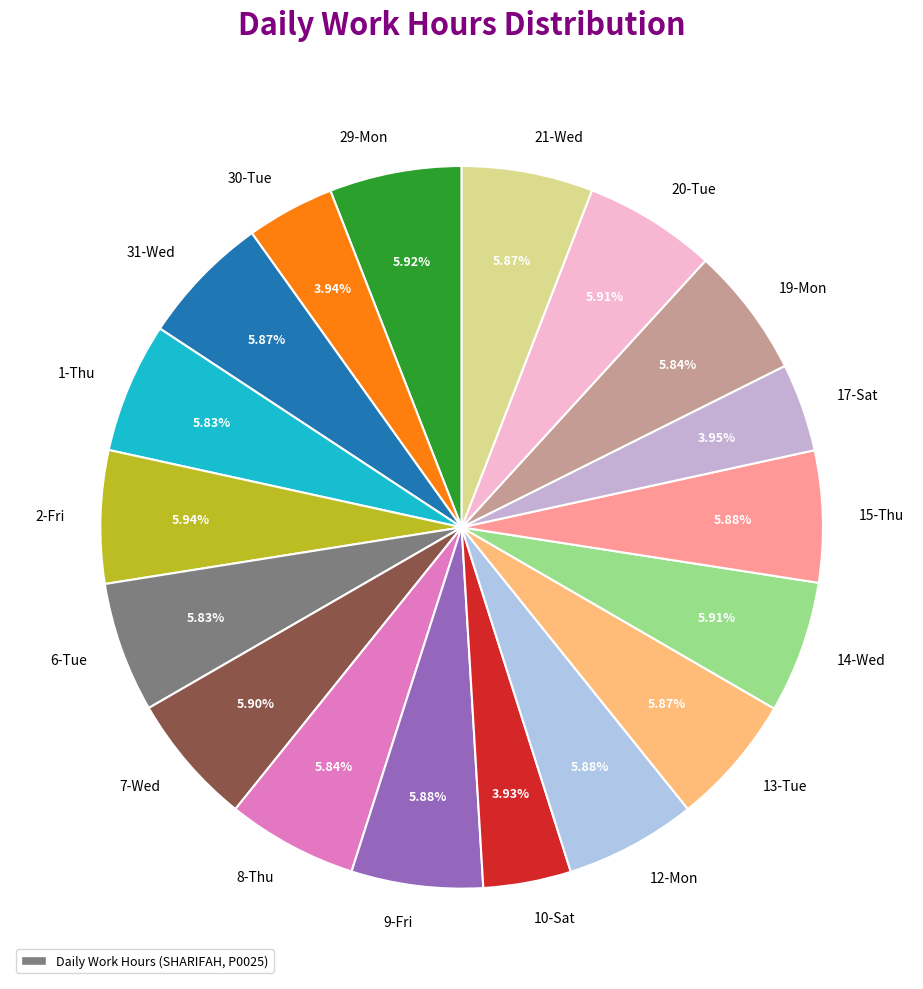

Approximately how many times larger is the value at 9-Fri compared to 8-Thu?

1.0